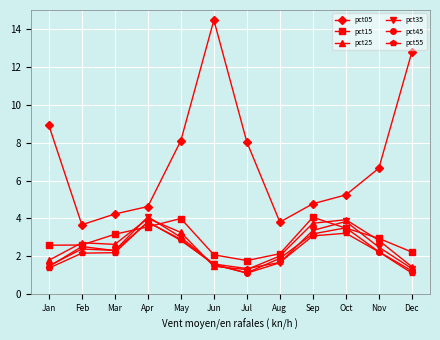

What is the value of the pct15 point at the 6th from the left?

2.1